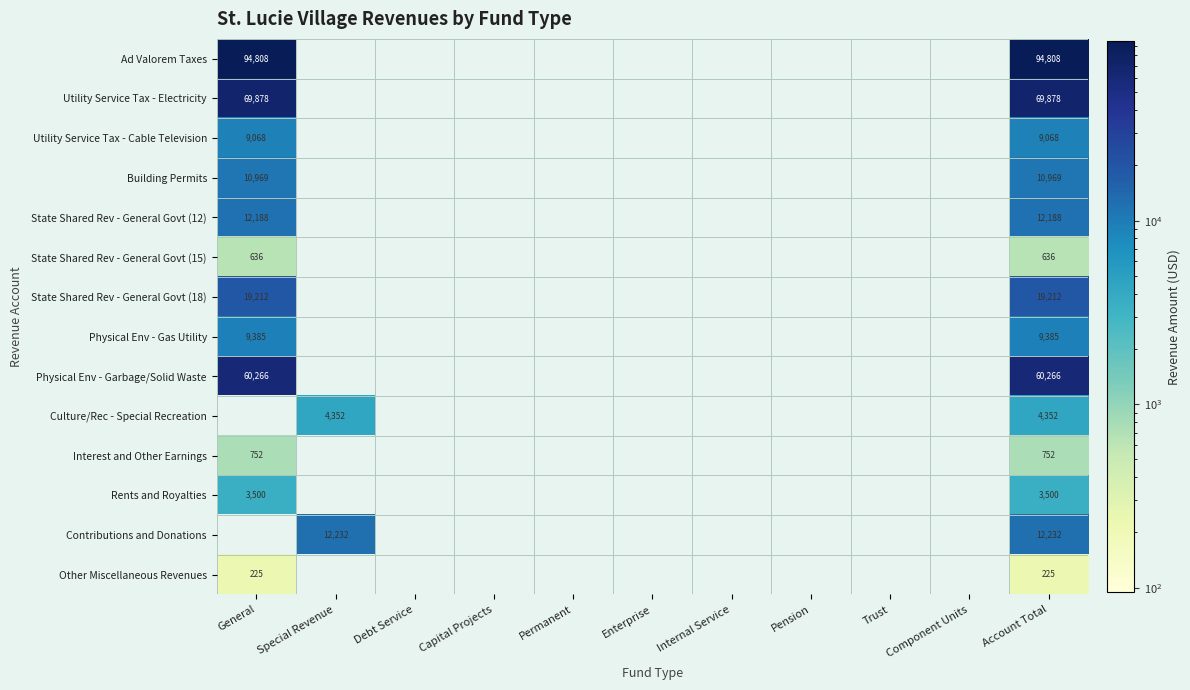

Count the number of data series in this chart.

14